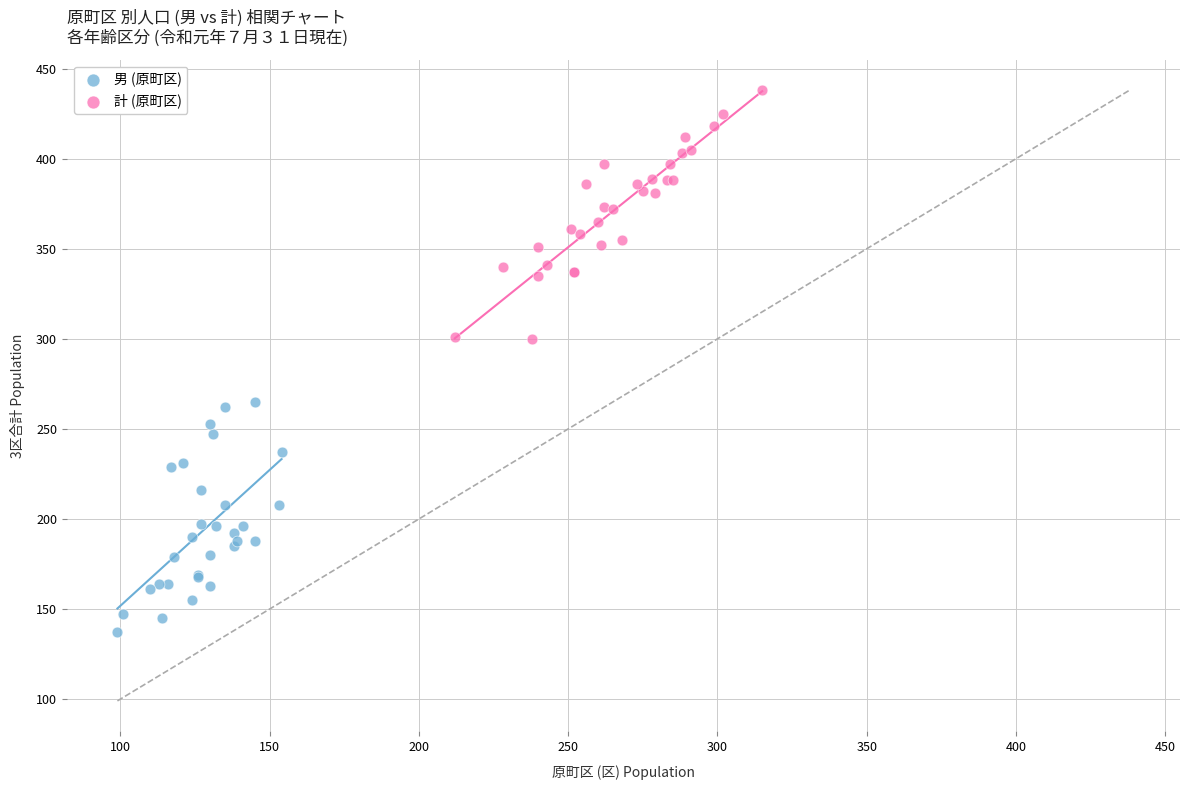

Which series reaches the maximum Y coordinate?

計 (原町区)